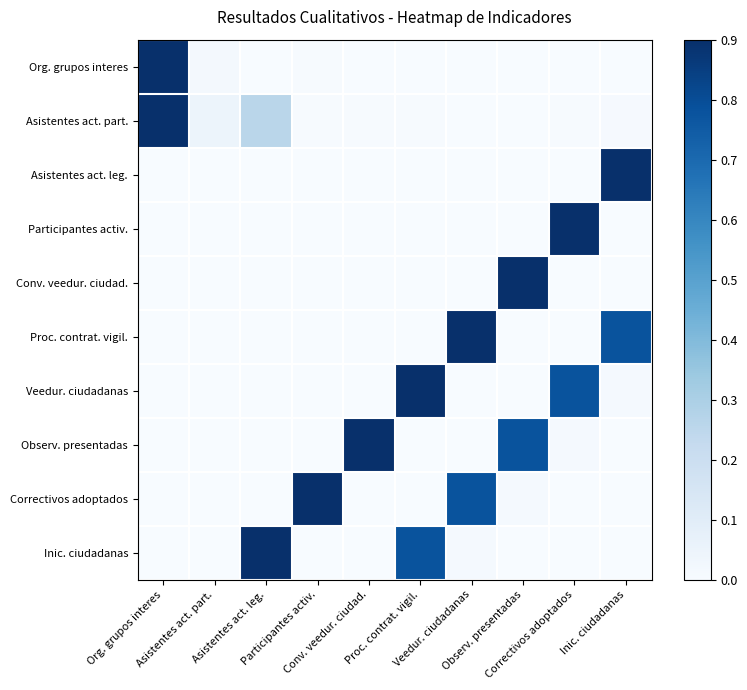

At how many categories does at least one series exceed 0?

10